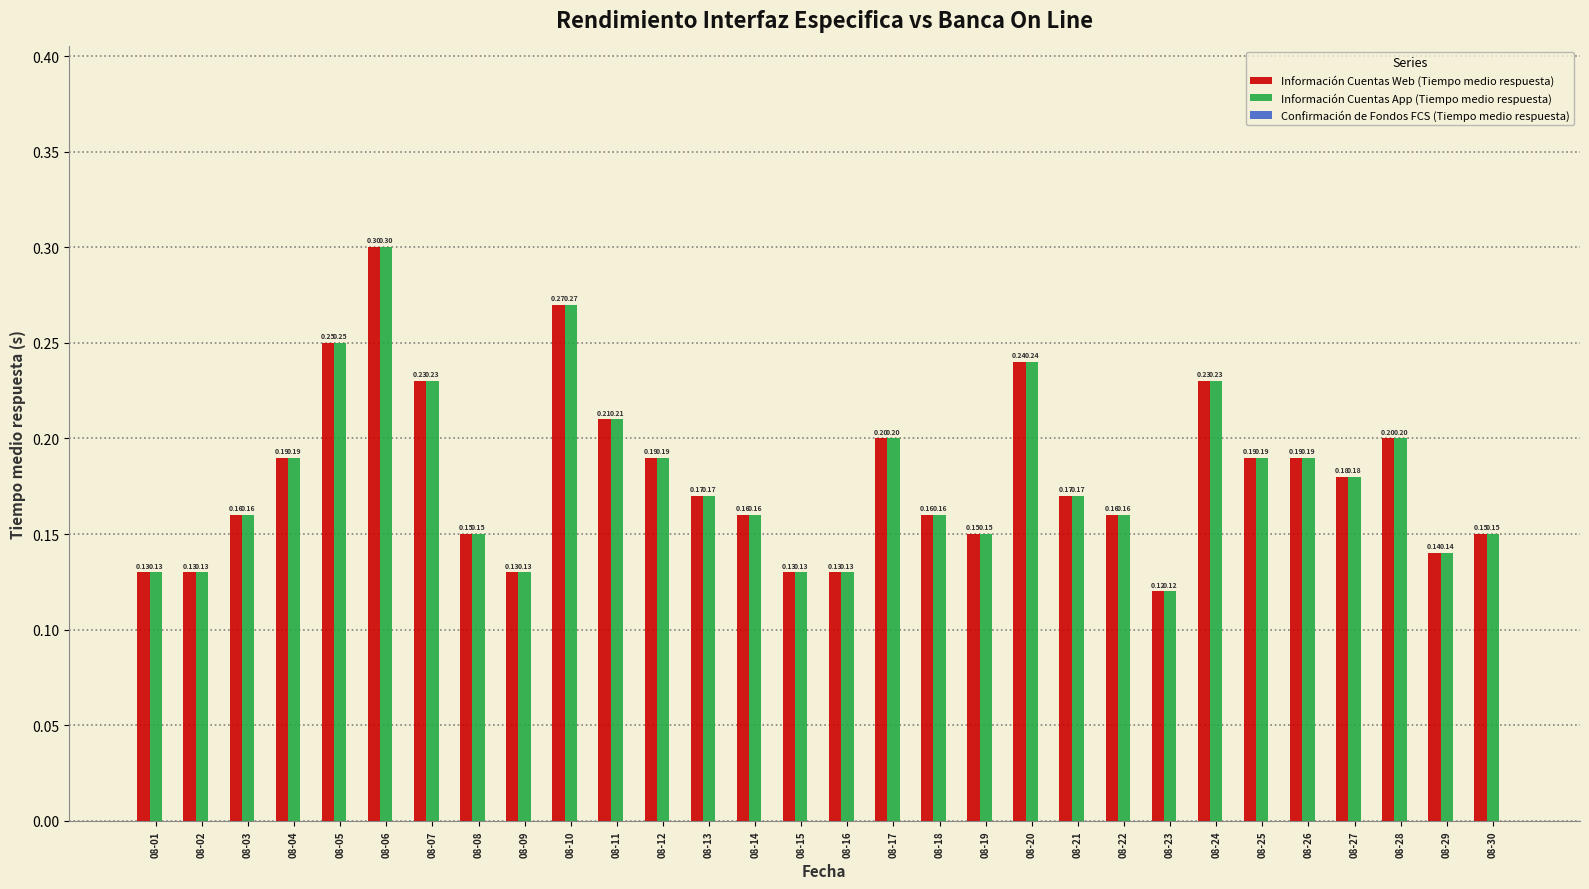

What is the average value of the Información Cuentas App (Tiempo medio respuesta) series?

0.2